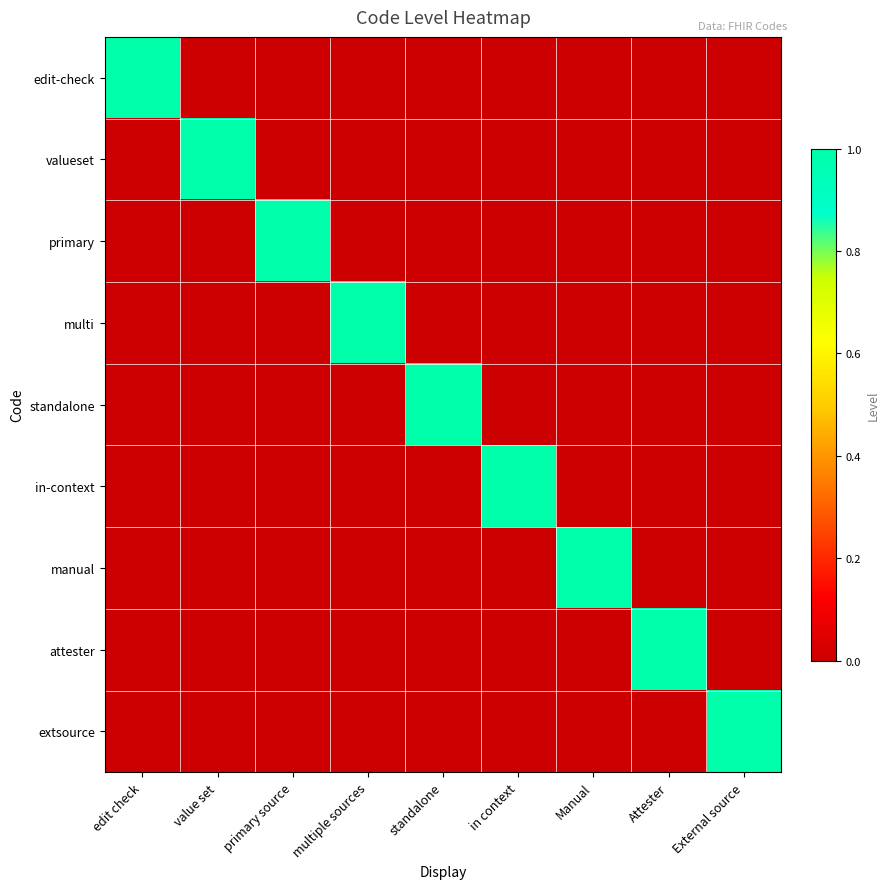

What is the total value across all series at multiple sources?

1